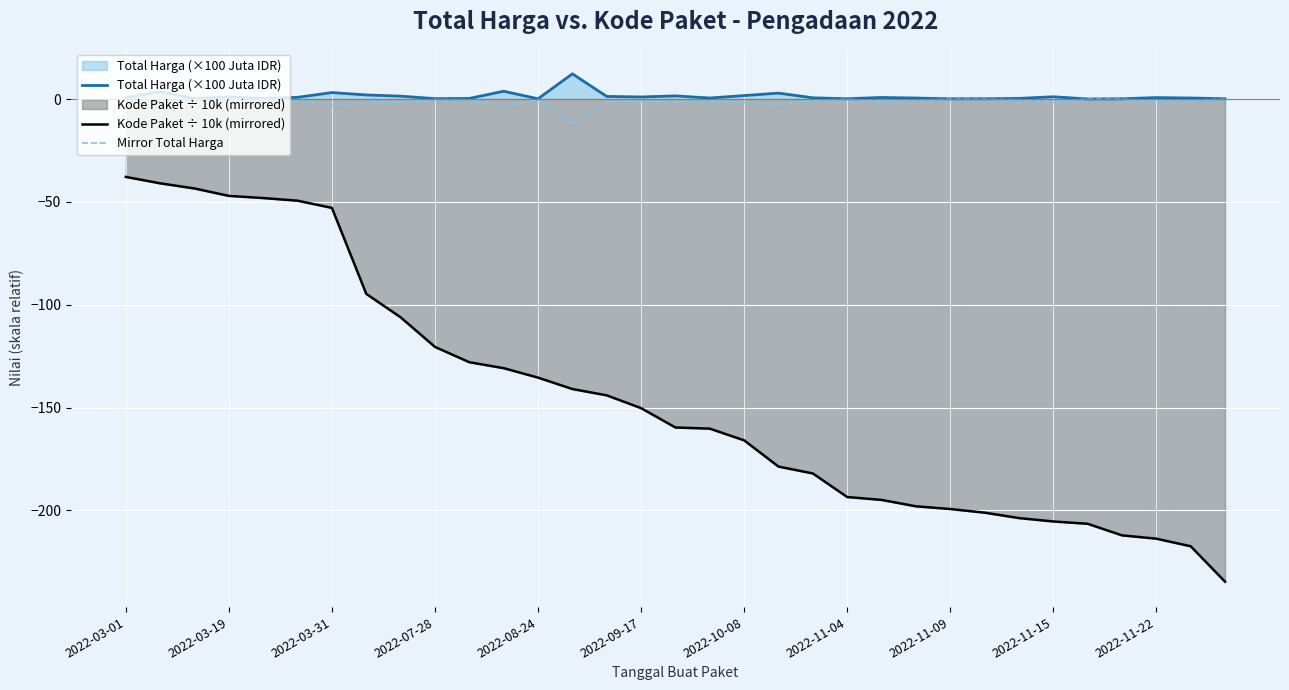

What is the smallest value displayed?

-234.7